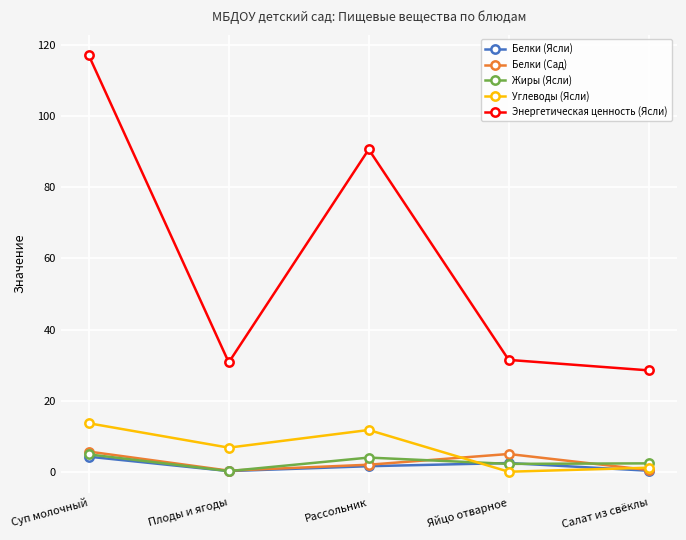

Which series has the largest range (max minus min)?

Энергетическая ценность (Ясли)